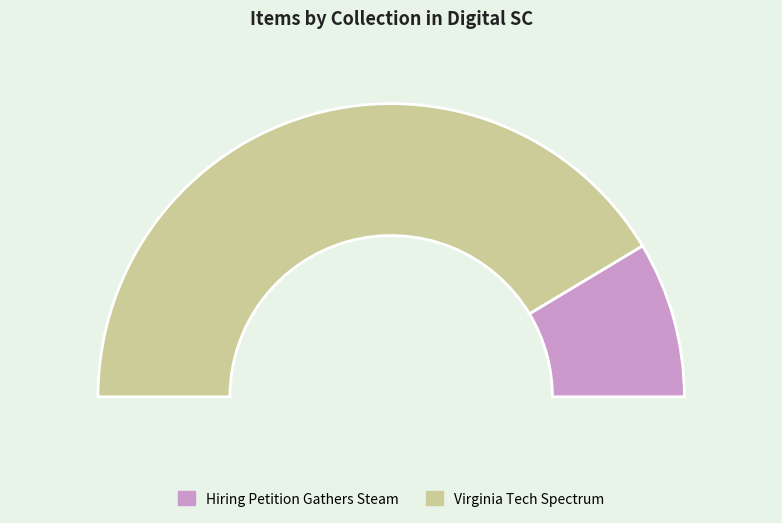

What is the largest slice in the pie chart?

Virginia Tech Spectrum